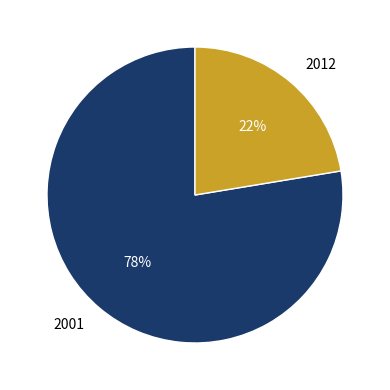

Rank the categories by value from lowest to highest.

2012, 2001